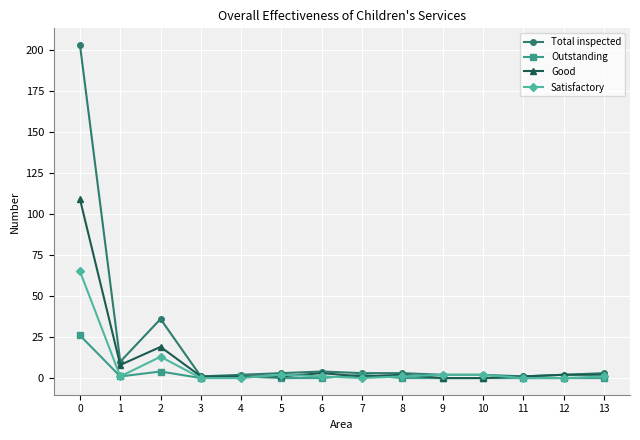

What is the difference between the Good values at 2 and 5?

18